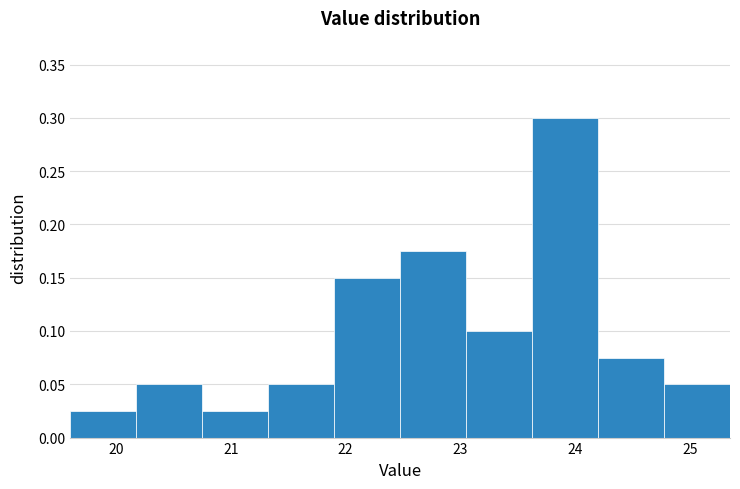

Which range on the x-axis has the tallest bar?

23.6 to 24.2